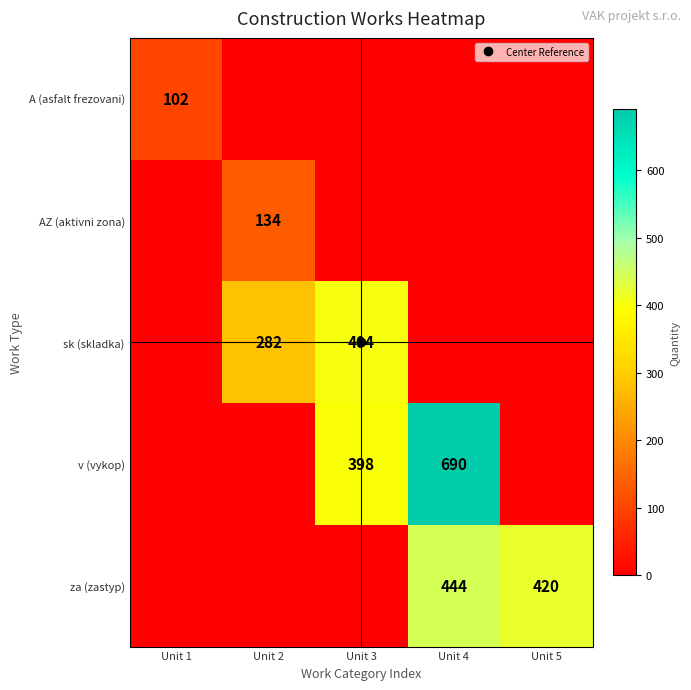

How many positive values does the AZ (aktivni zona) series have?

1